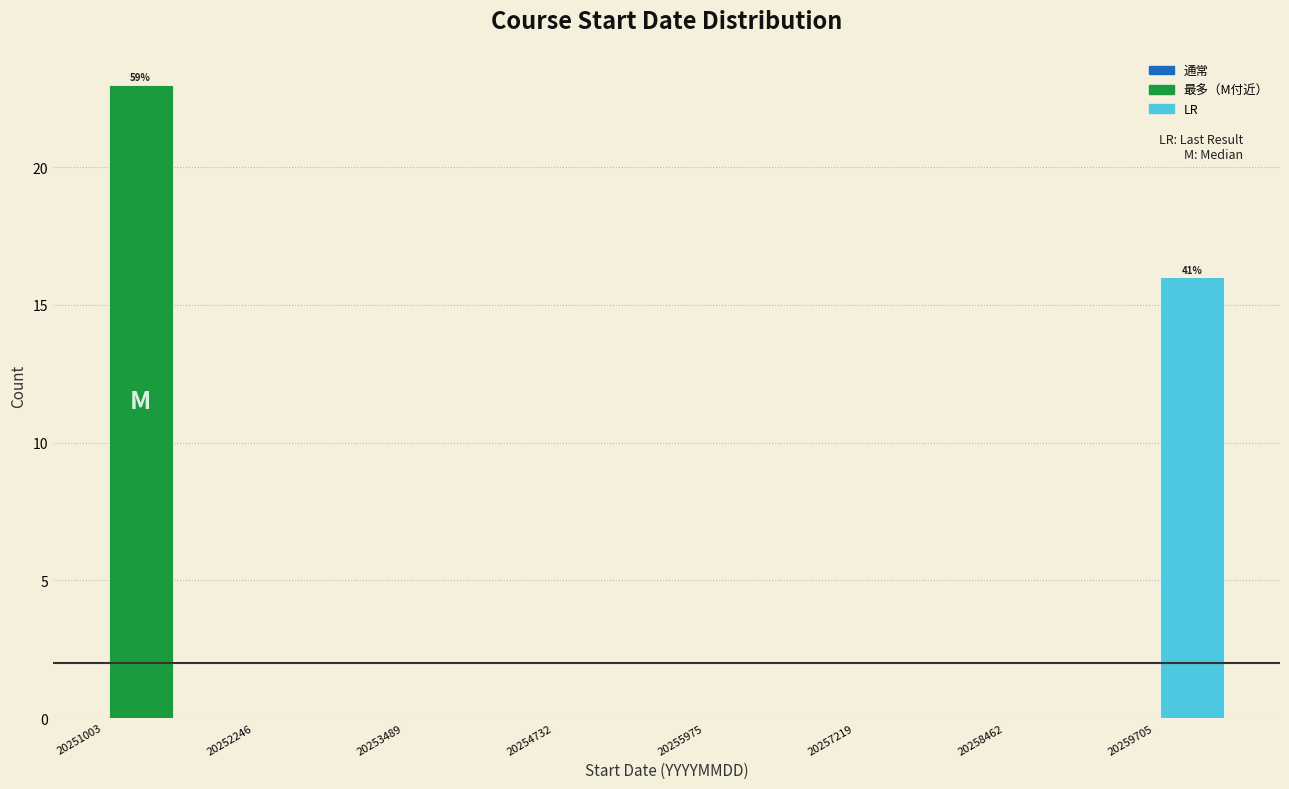

Around what value on the x-axis is the tallest bar? Give the approximate position of its centre, as read against the axis.

20251400